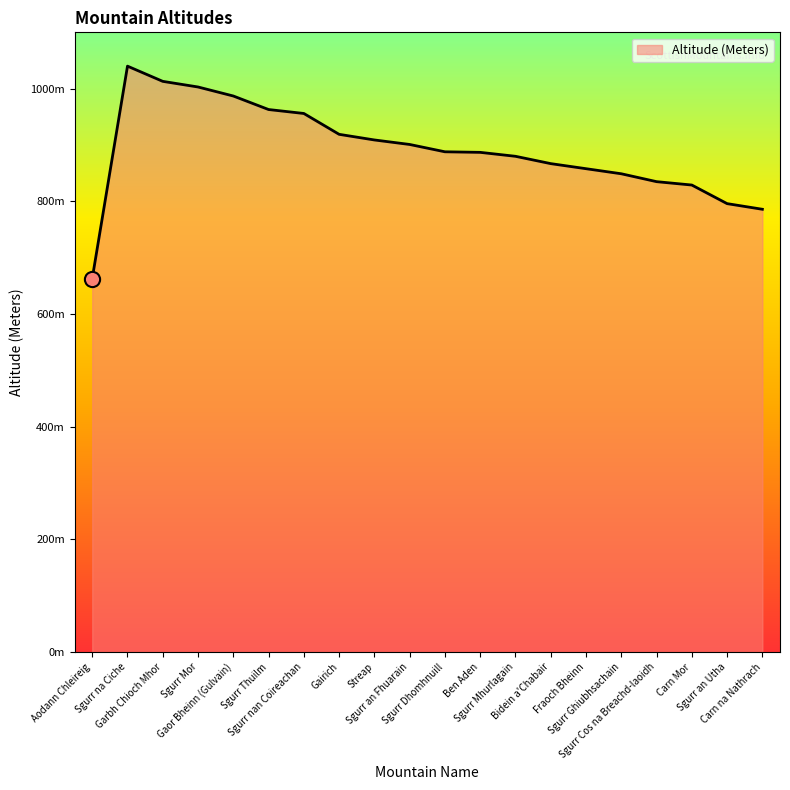

Between Sgurr Mhurlagain and Sgurr Mor, which is larger?

Sgurr Mor